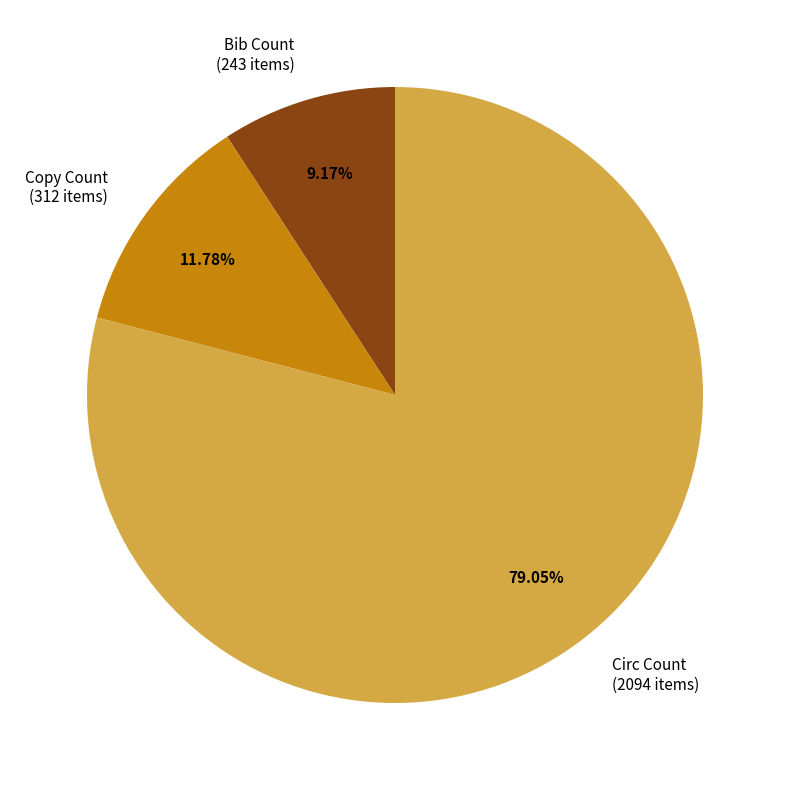

Is there a majority slice in this chart?

Yes